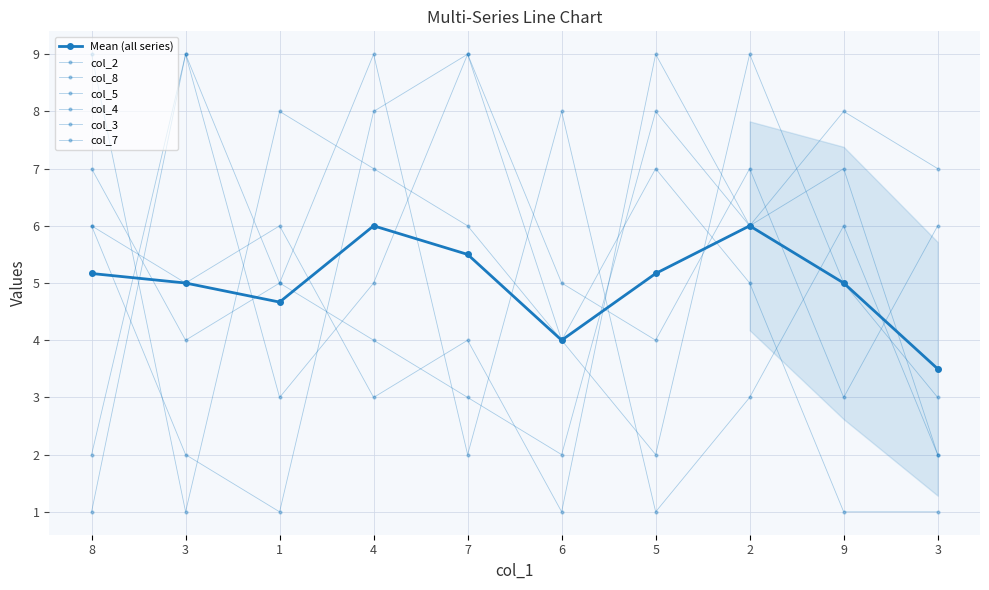

What is the average value of the col_2 series?

5